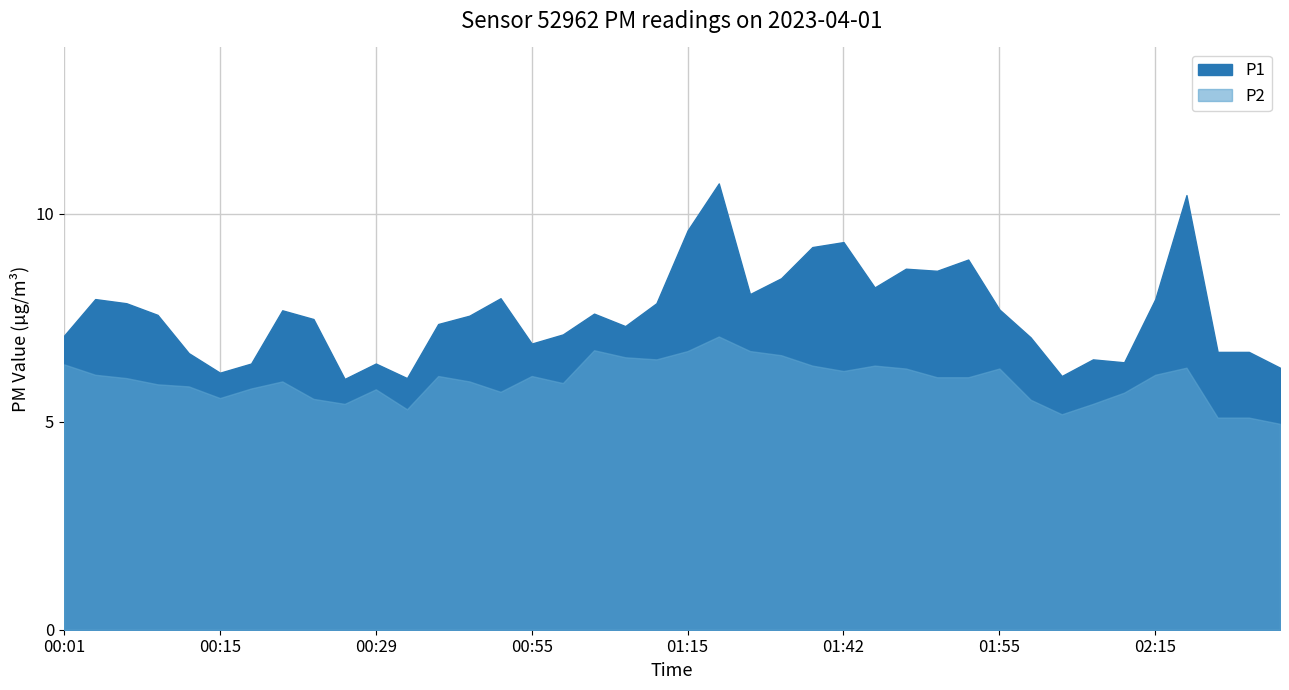

What is the difference between the maximum and minimum values in the P1 series?

4.7